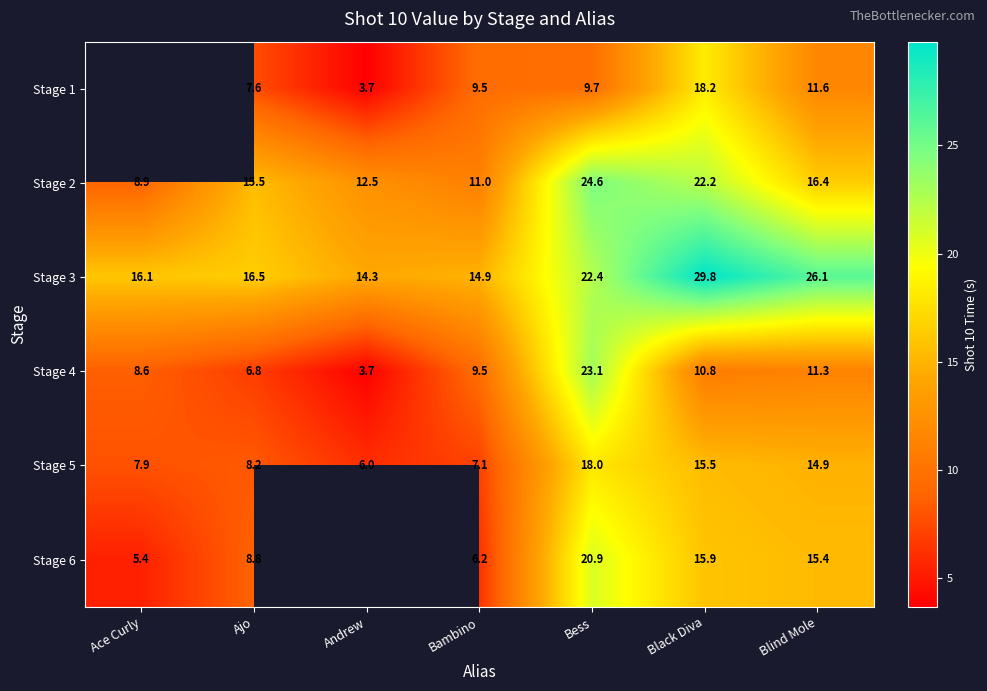

At which label does Stage 3 first exceed 16?

Ace Curly